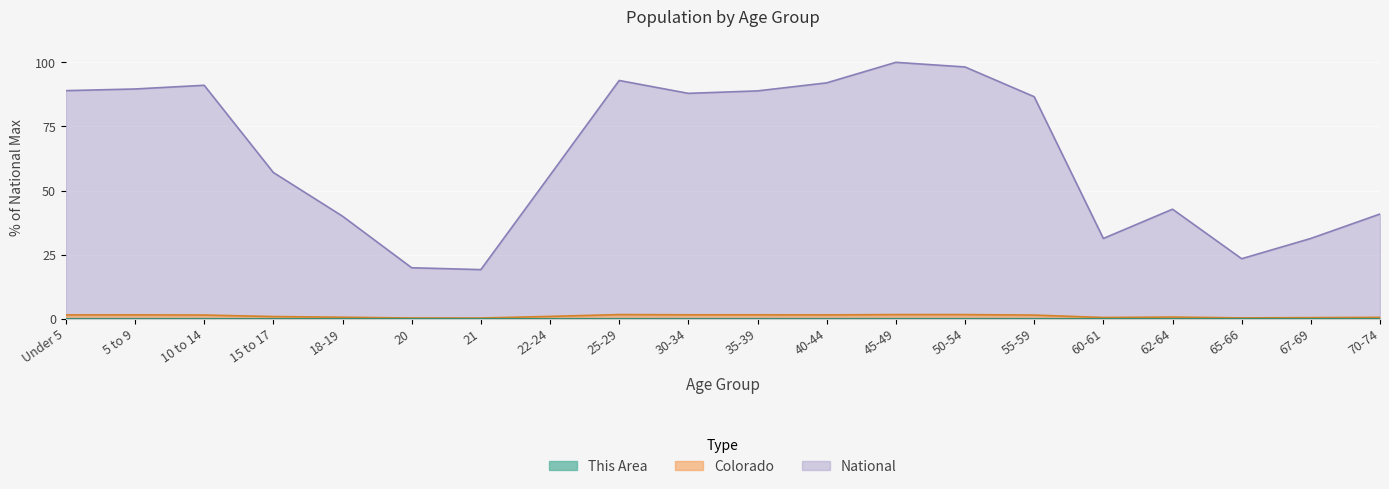

What is the label of the 13th point from the left?

45-49